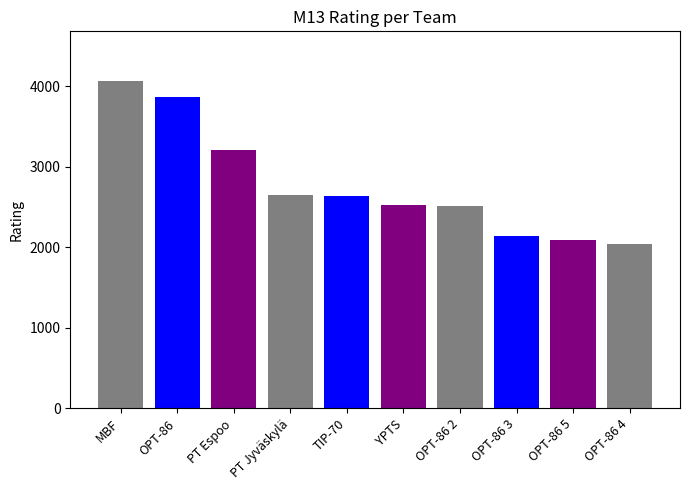

What is the label of the 5th bar from the right?

YPTS